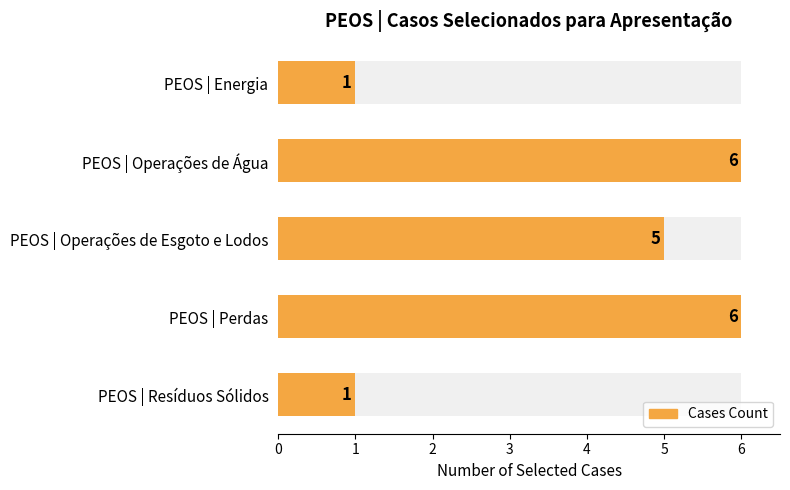

Rank the categories by value from highest to lowest.

PEOS | Operações de Água, PEOS | Perdas, PEOS | Operações de Esgoto e Lodos, PEOS | Energia, PEOS | Resíduos Sólidos